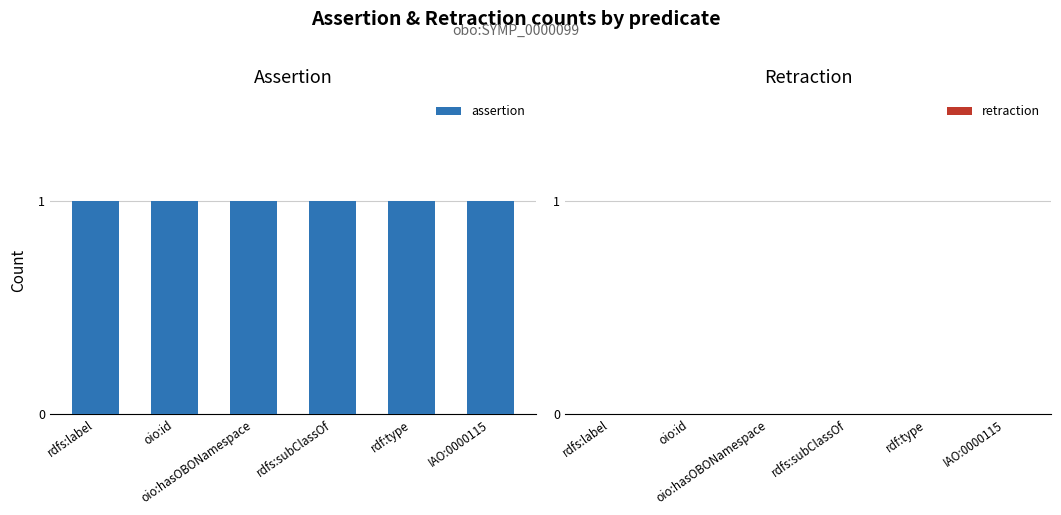

Does the chart contain stacked bars?

No